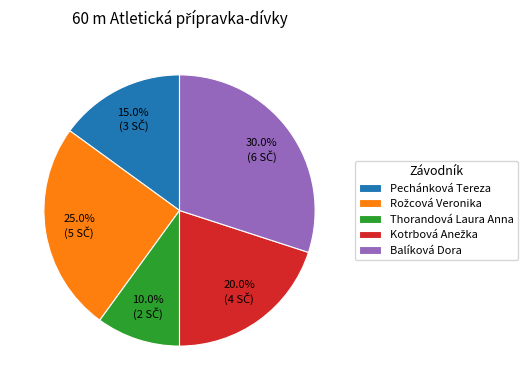

How many slices are in this pie chart?

5